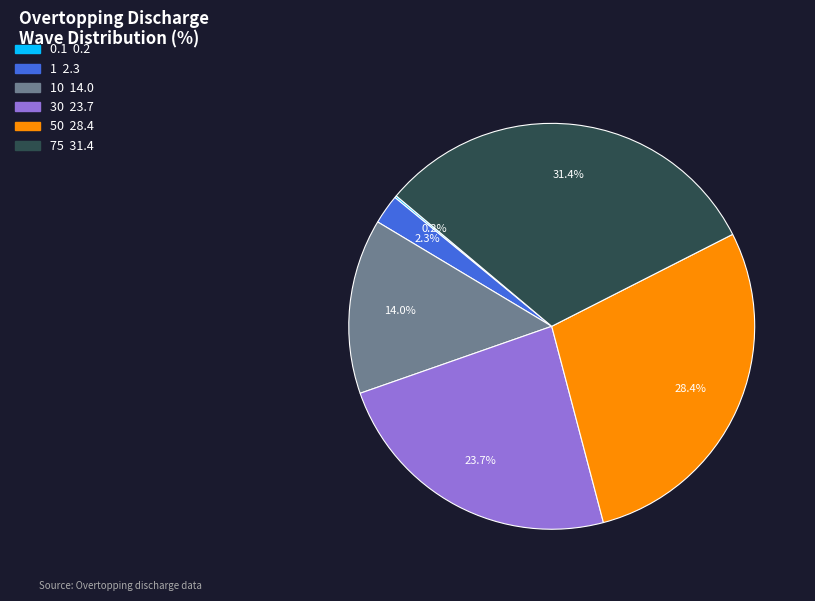

Is there any slice that represents more than half of the pie?

No